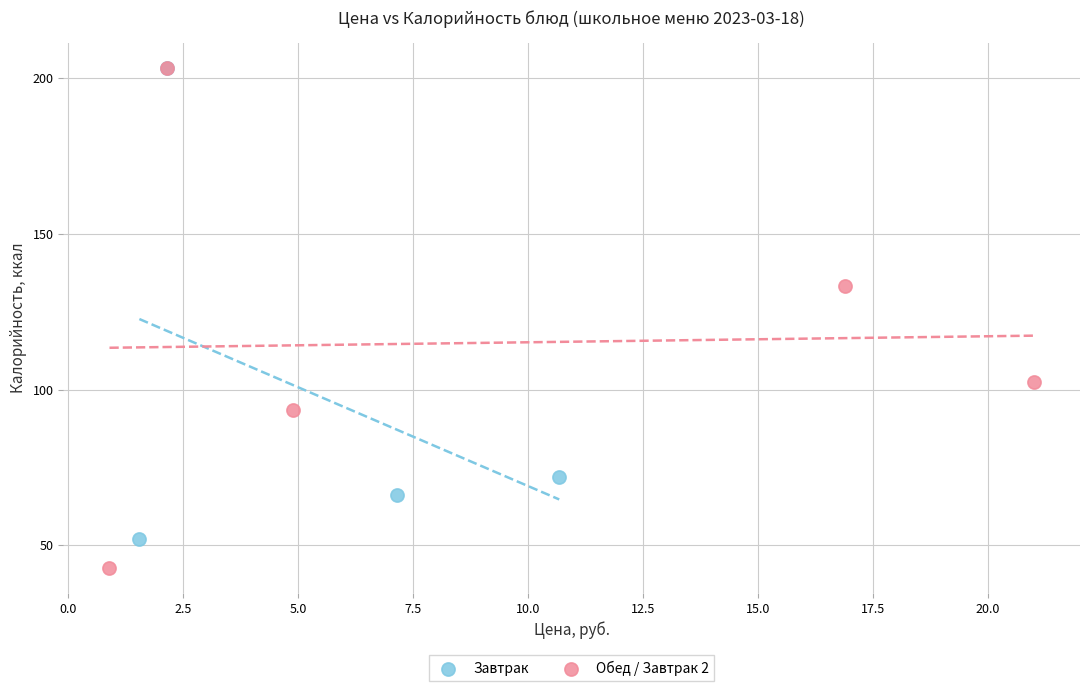

Which series contains the lowest Y value?

Обед / Завтрак 2